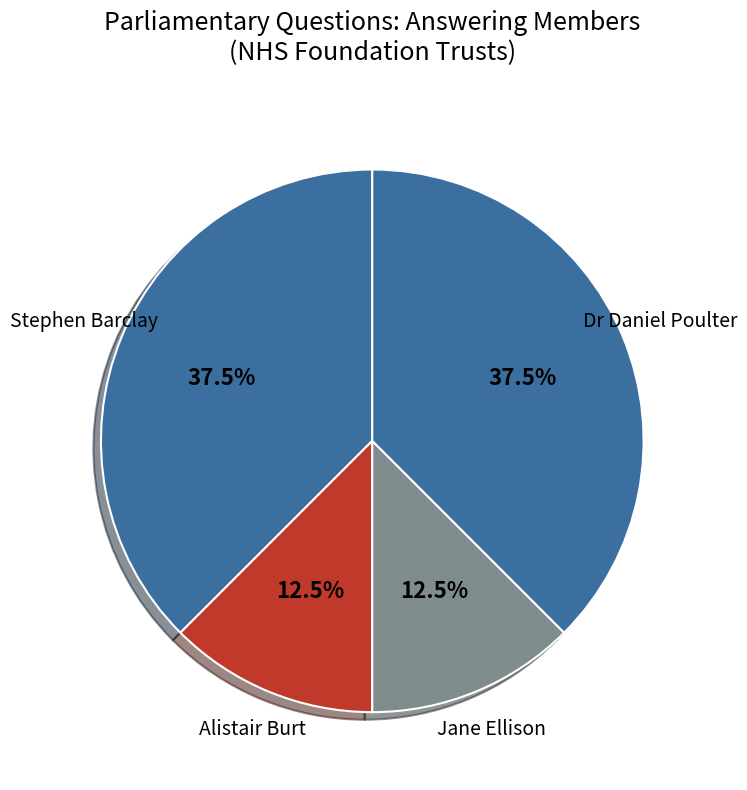

What is the ratio of the value at Alistair Burt to the value at Dr Daniel Poulter?

0.3